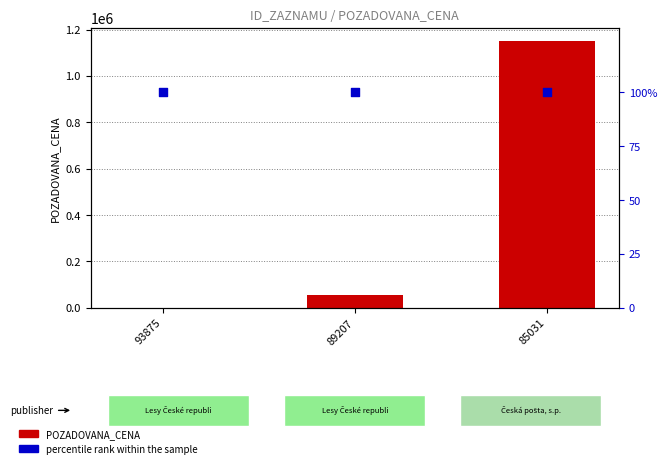

Which series has the widest spread of Y values?

POZADOVANA_CENA